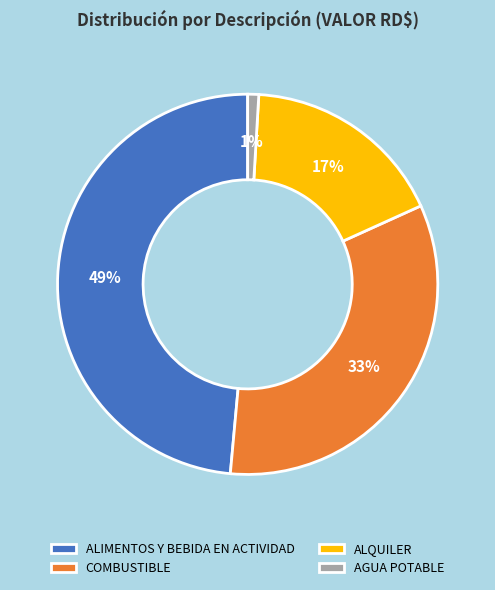

Is ALIMENTOS Y BEBIDA EN ACTIVIDAD the majority of the pie?

No